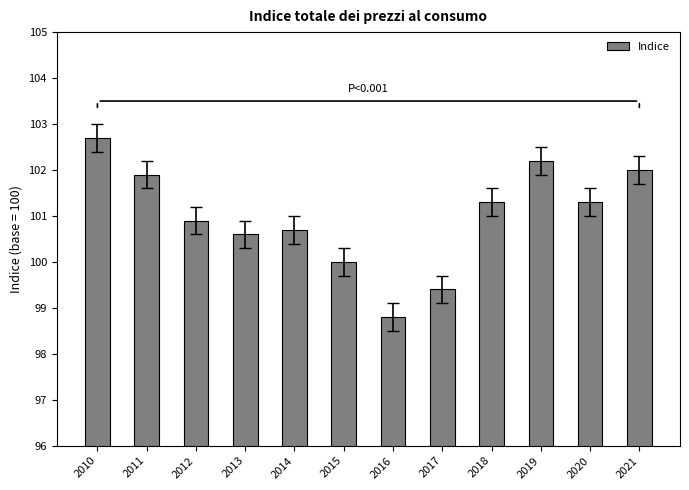

What is the approximate value at 2016?

98.8